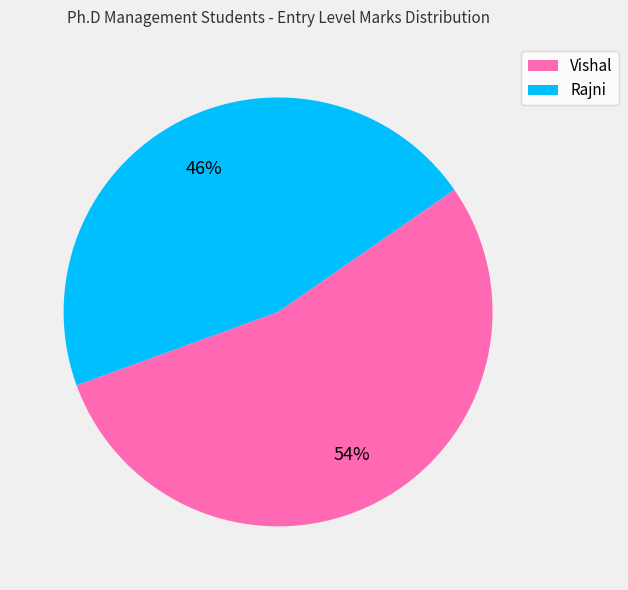

Is Vishal the majority of the pie?

Yes